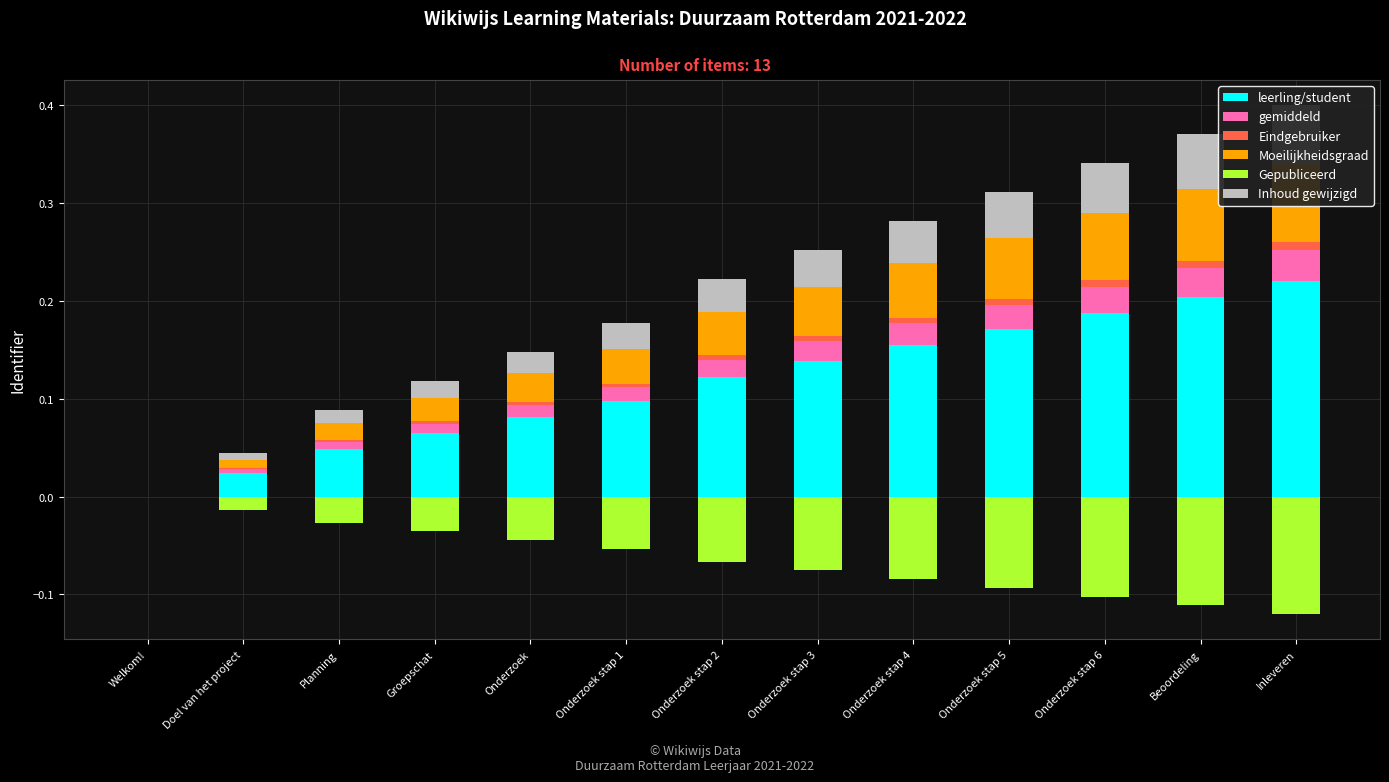

What is the spread (max minus min) of values at Inleveren?

0.3